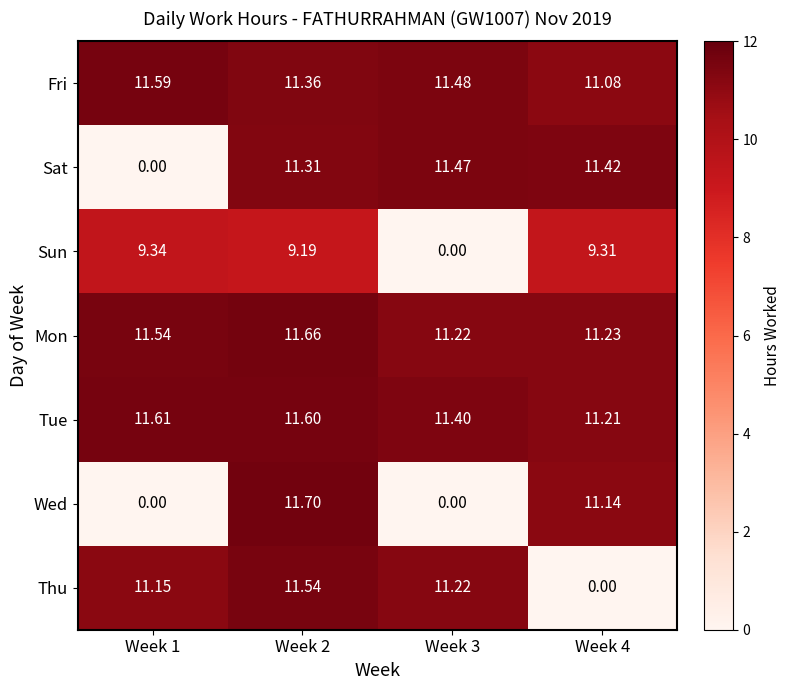

Rank the series by their maximum value, from highest to lowest.

Wed, Mon, Tue, Fri, Thu, Sat, Sun